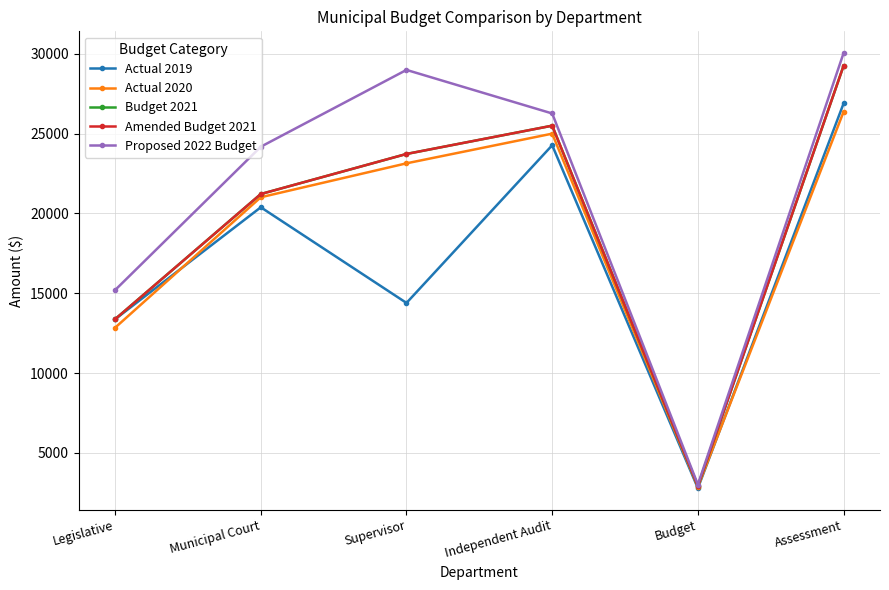

True or false: Amended Budget 2021 and Budget 2021 cross at least once.

False